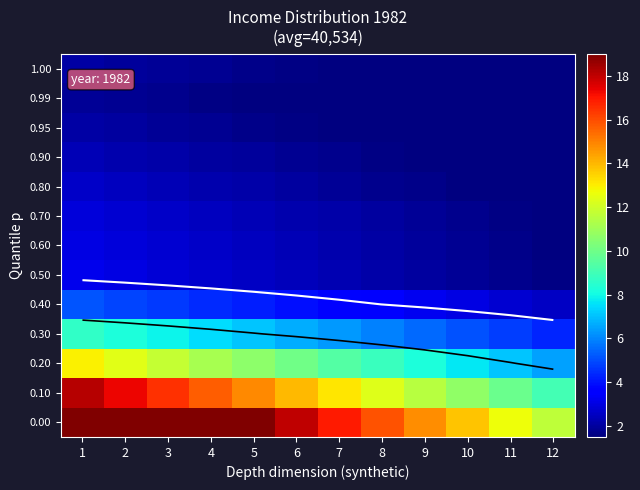

At how many categories does at least one series exceed 17?

6